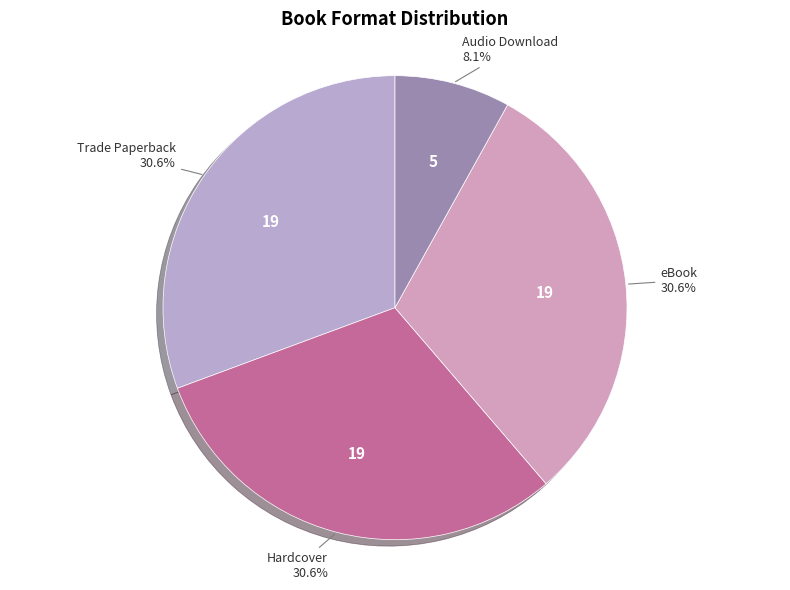

What is the largest slice in the pie chart?

Trade Paperback